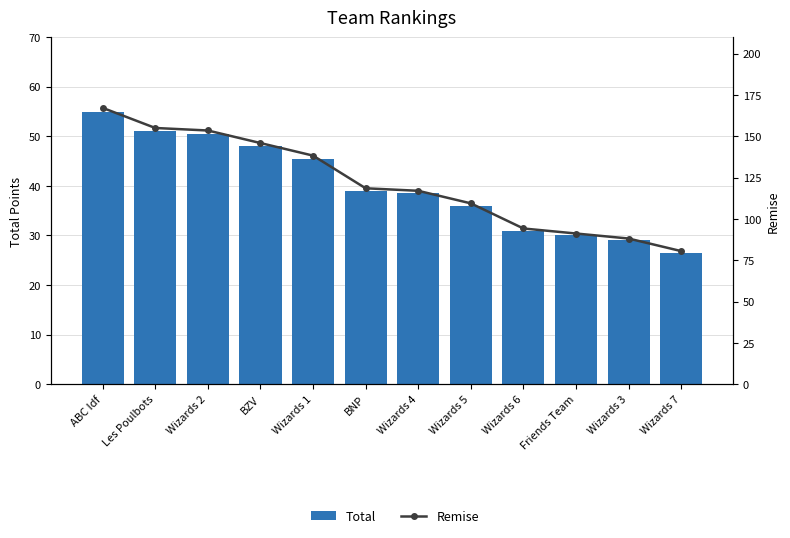

The value of Remise at Wizards 2 is 153.5. True or false?

True